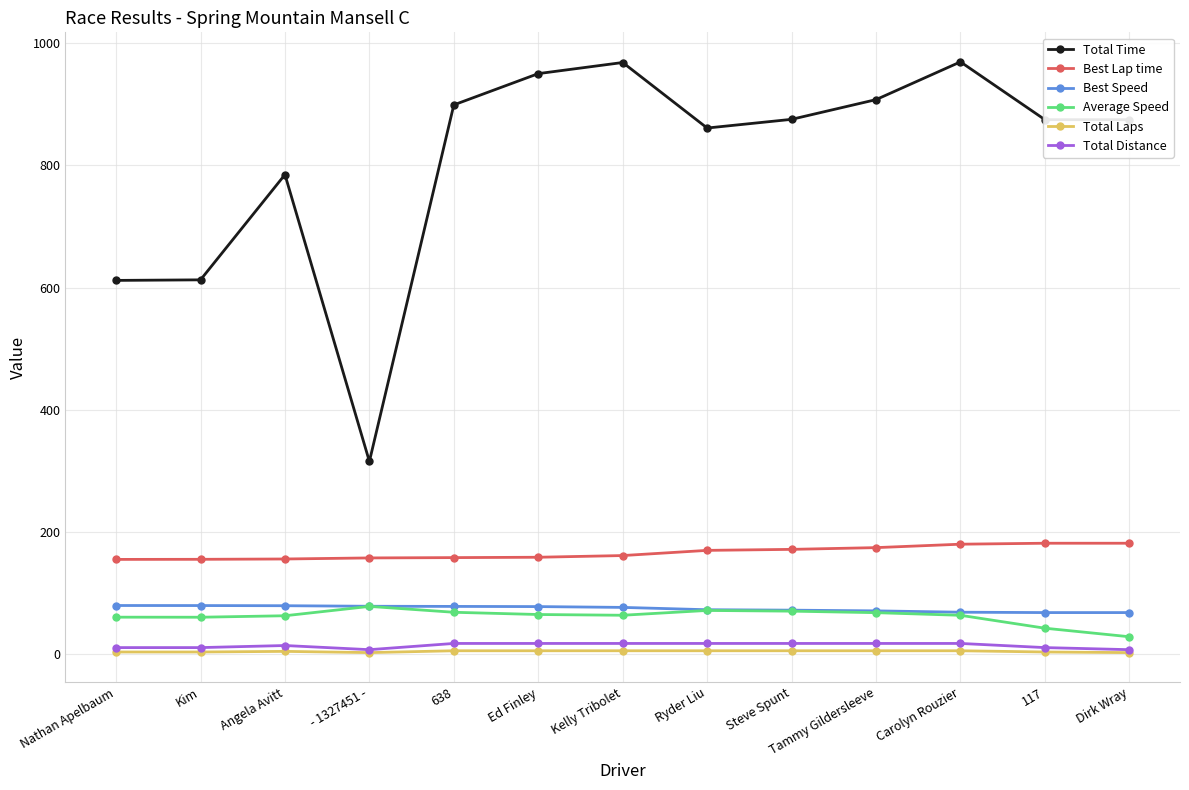

What is the value of the Best Lap time point at the 2nd from the left?

154.8